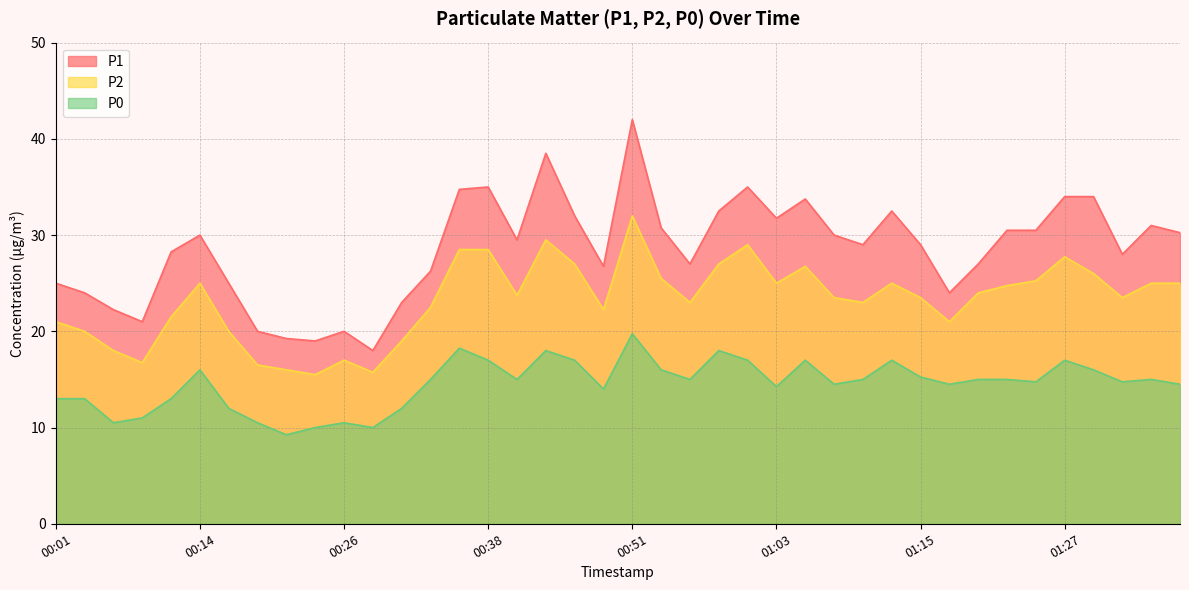

Rank the series by their maximum value, from lowest to highest.

P0, P2, P1